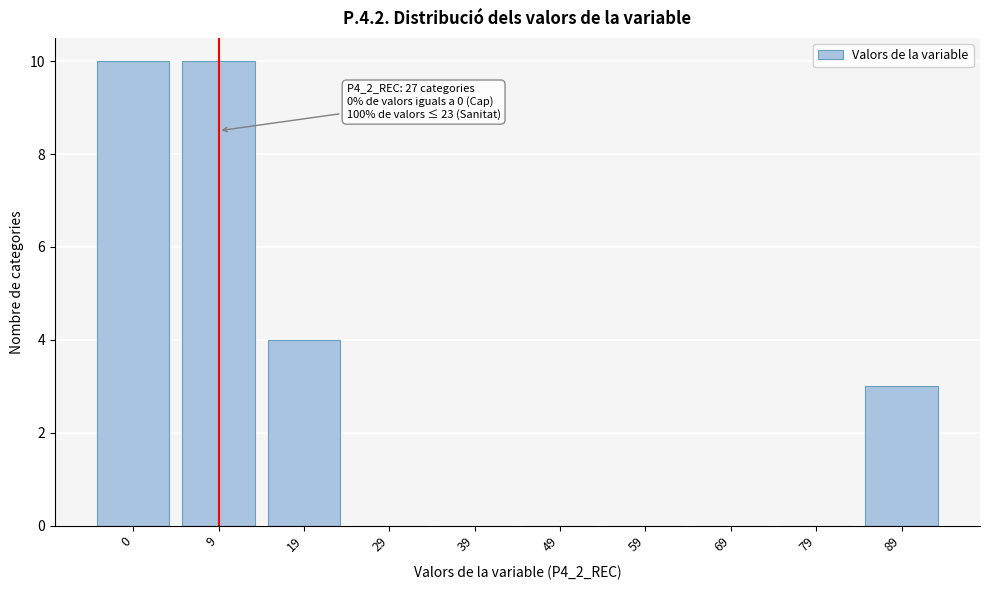

Reading right to left, extract all data points from this chart.

89=3	79=0	69=0	59=0	49=0	39=0	29=0	19=4	9=10	0=10